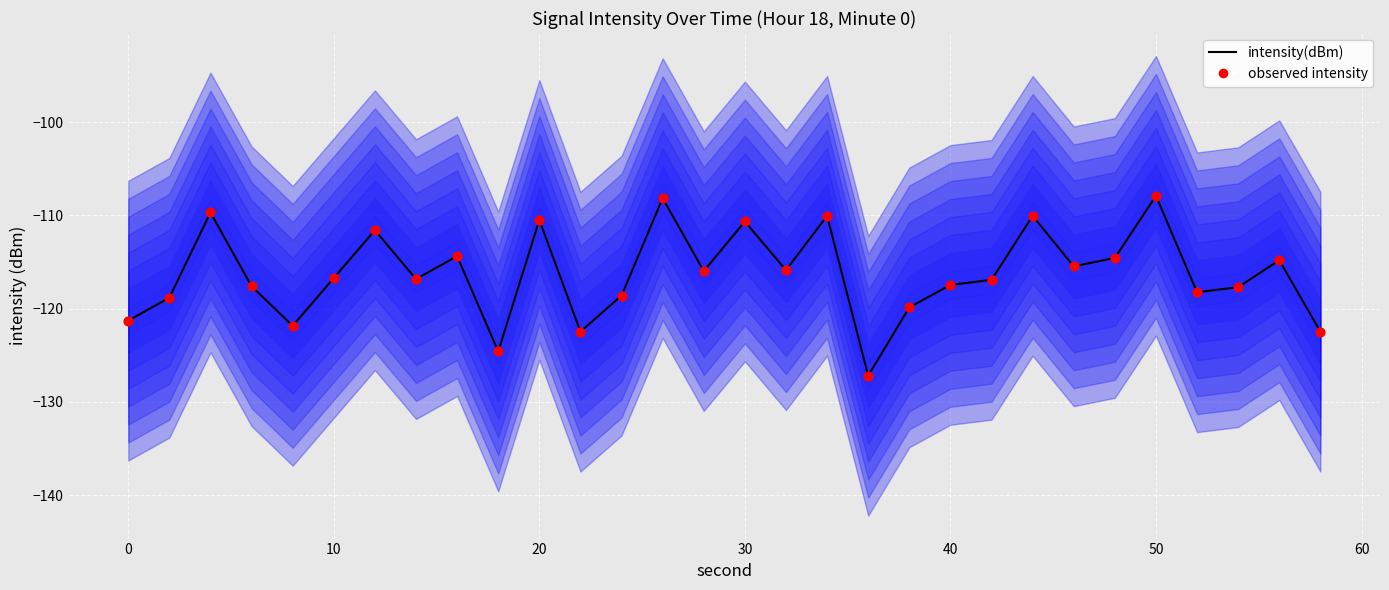

What are all the series names shown in the legend?

intensity(dBm), observed intensity